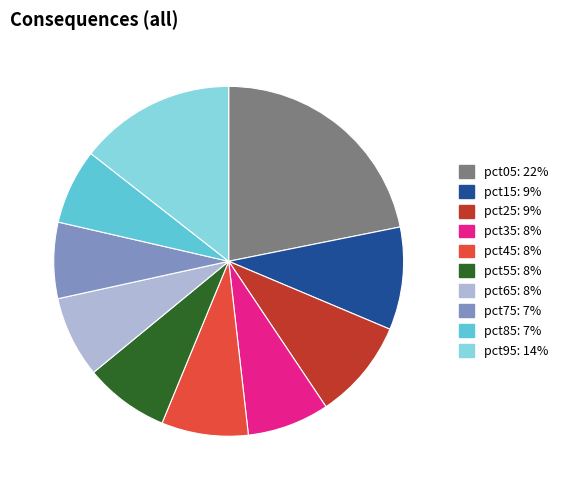

Is the sum of pct45 and pct65 greater than half?

No